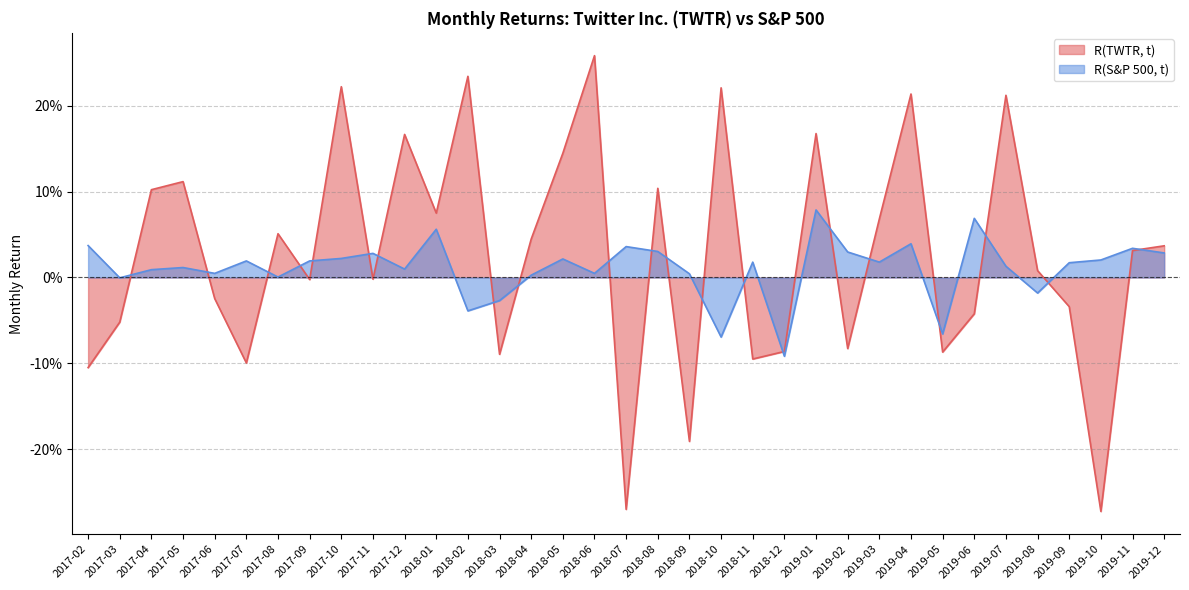

Which series has the largest range (max minus min)?

R(TWTR, t)